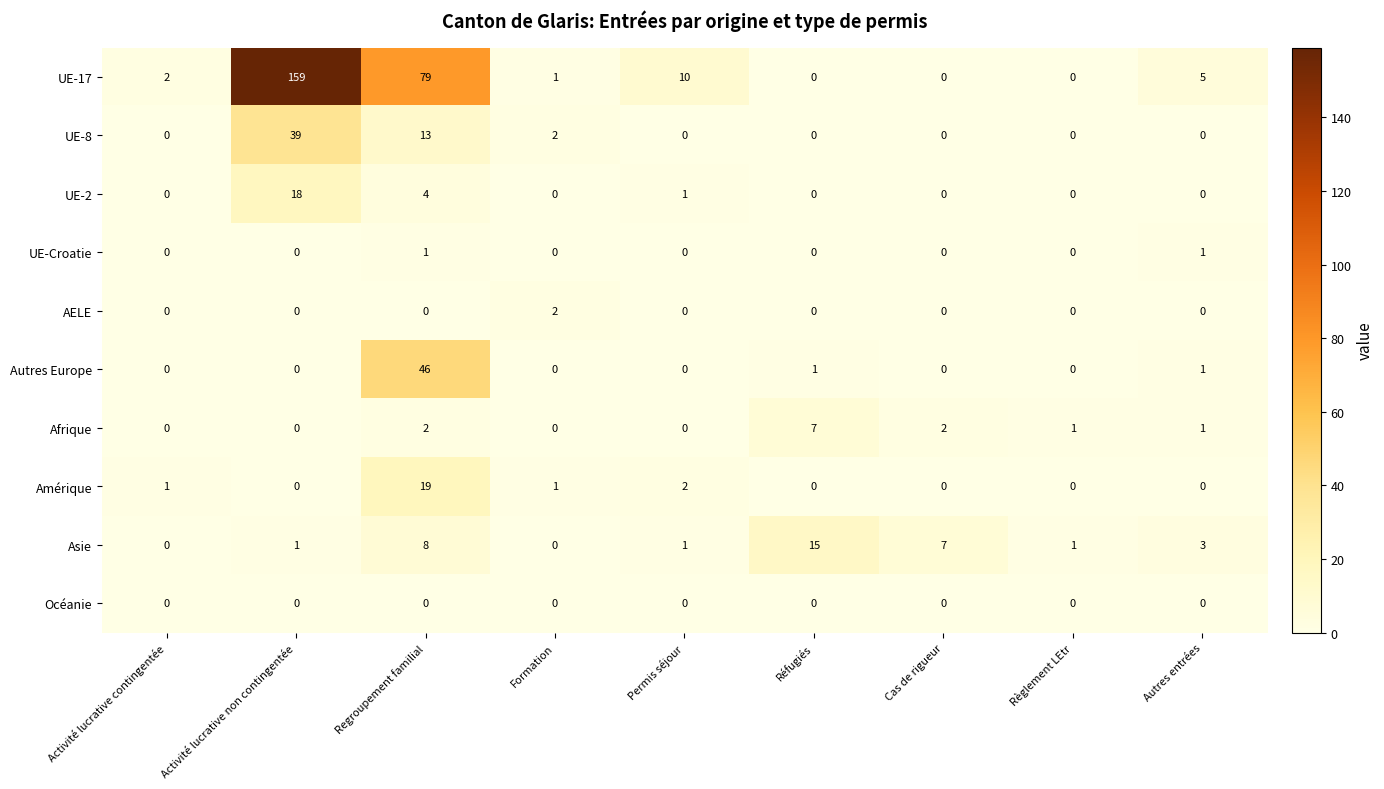

The Amérique series shows 0 at Réfugiés. True or false?

True